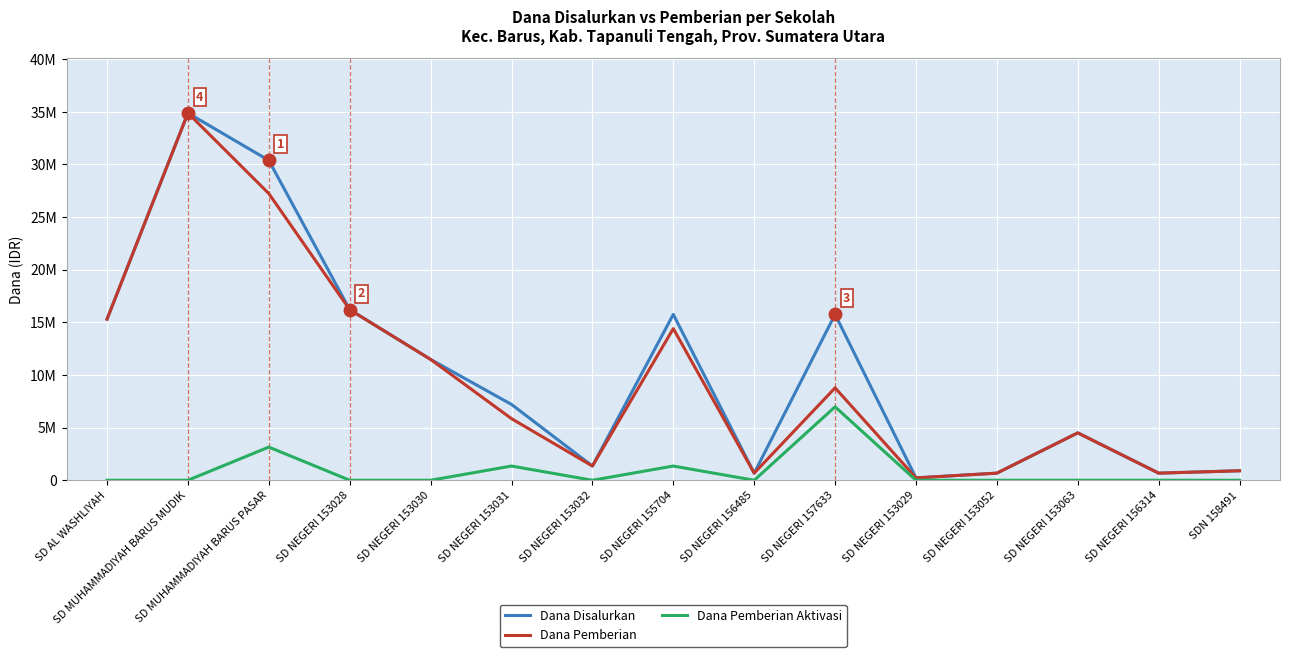

What are all the series names shown in the legend?

Dana Disalurkan, Dana Pemberian, Dana Pemberian Aktivasi